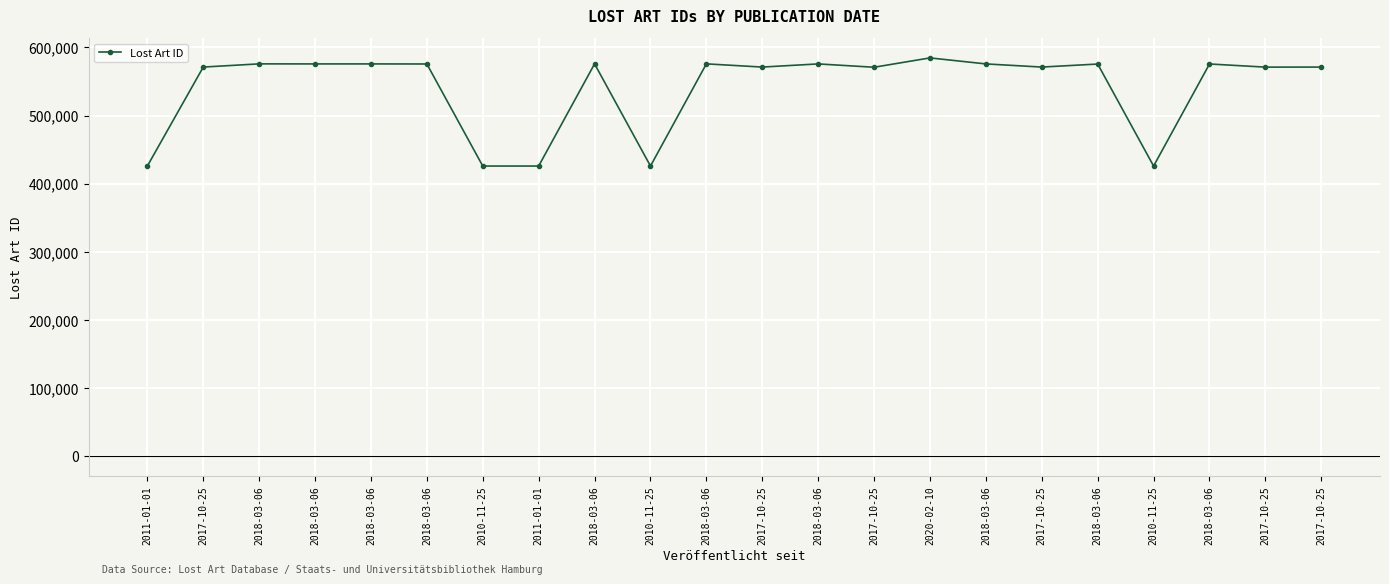

How many lines are shown in the chart?

1